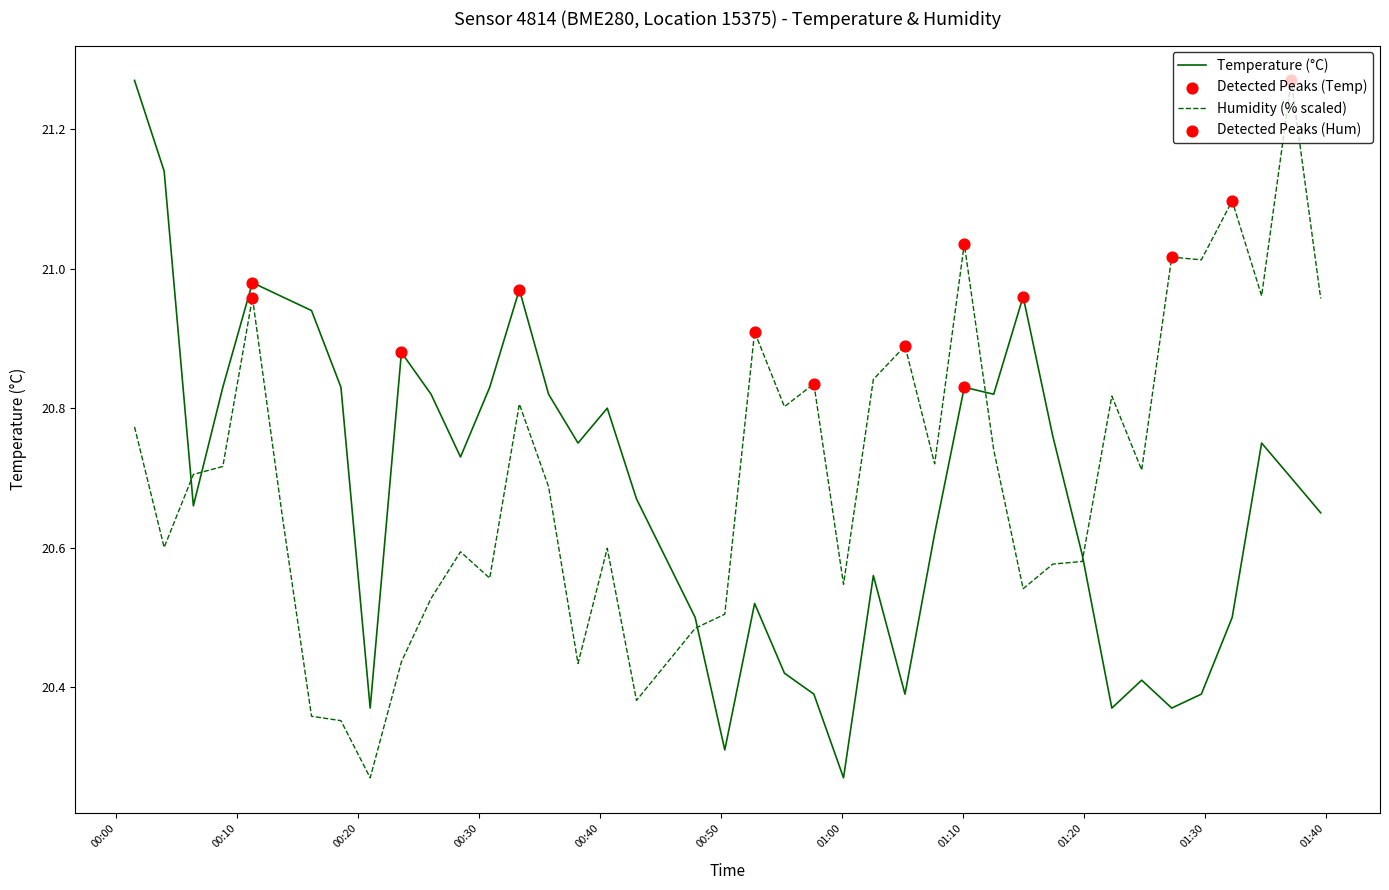

Is this an area chart (filled region under the line)?

No